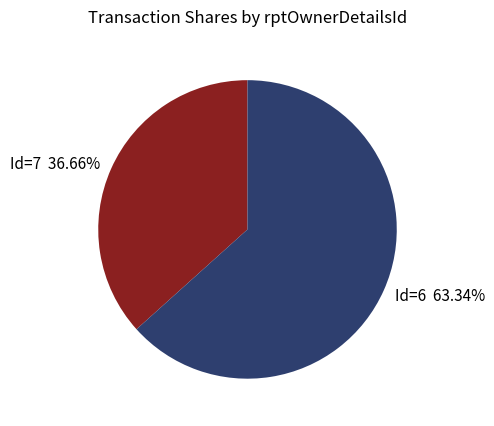

What is the ratio of the value at Id=7 36.66% to the value at Id=6 63.34%?

0.6